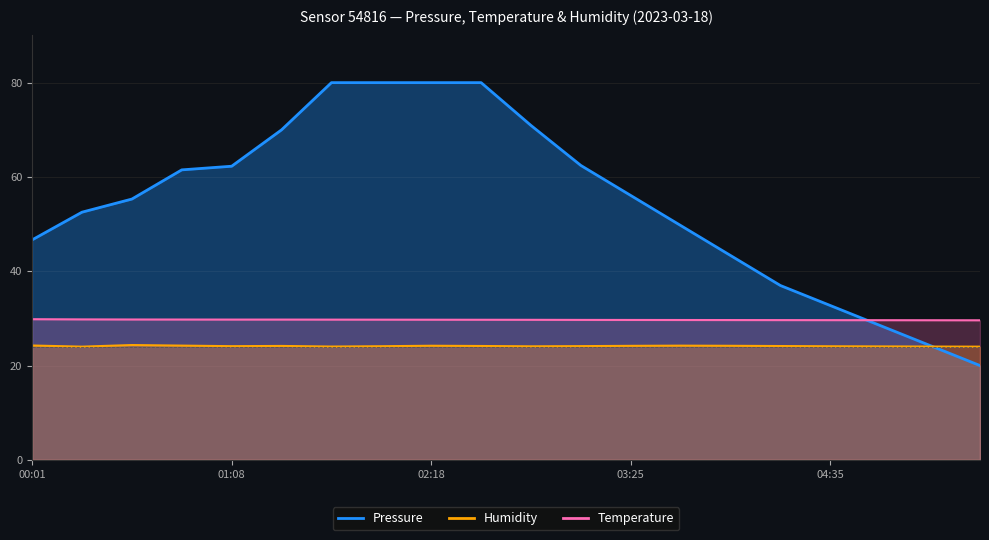

Which series has the largest range (max minus min)?

Pressure